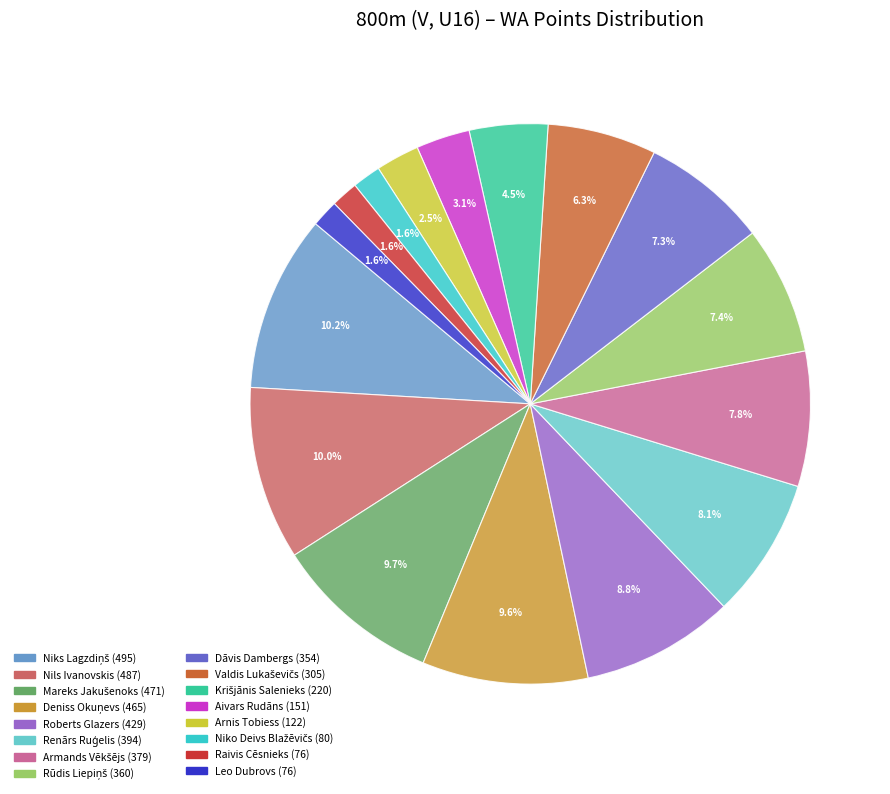

To the nearest percent, what percentage of the pie is Roberts Glazers?

9%